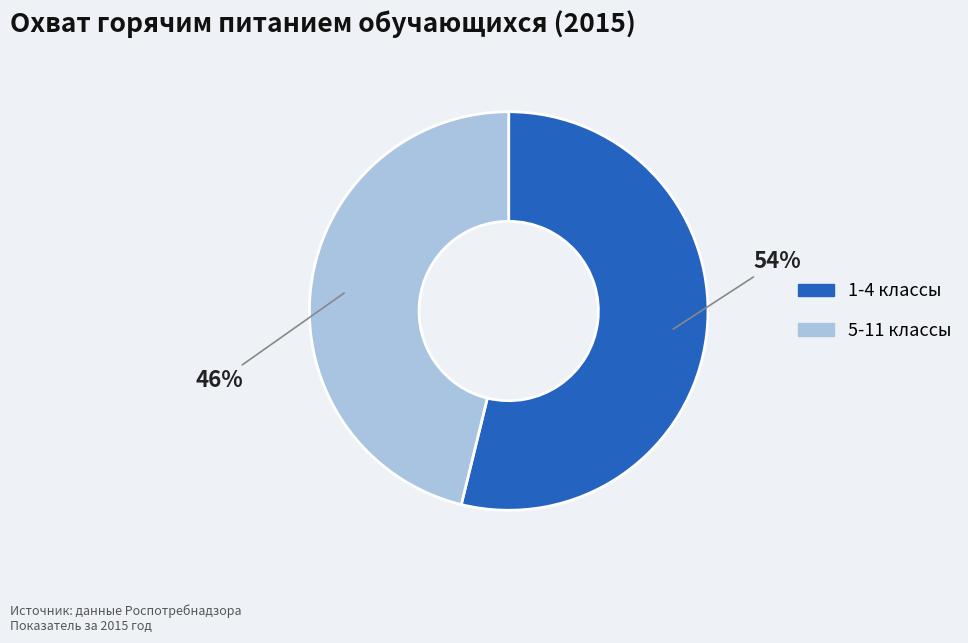

Is the sum of 5-11 классы and 1-4 классы greater than half?

Yes